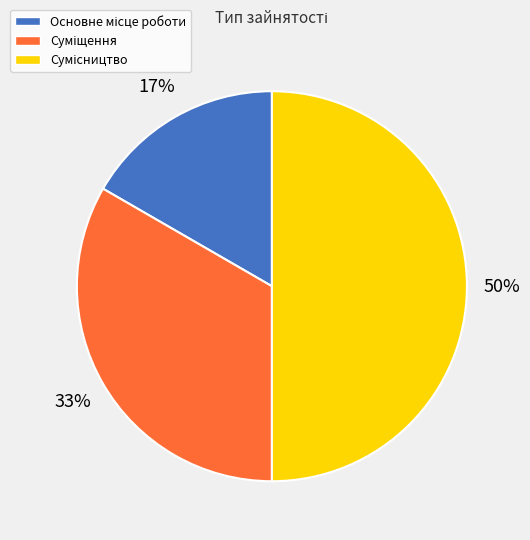

To the nearest percent, what is the difference between the largest and smallest slice percentages?

33%